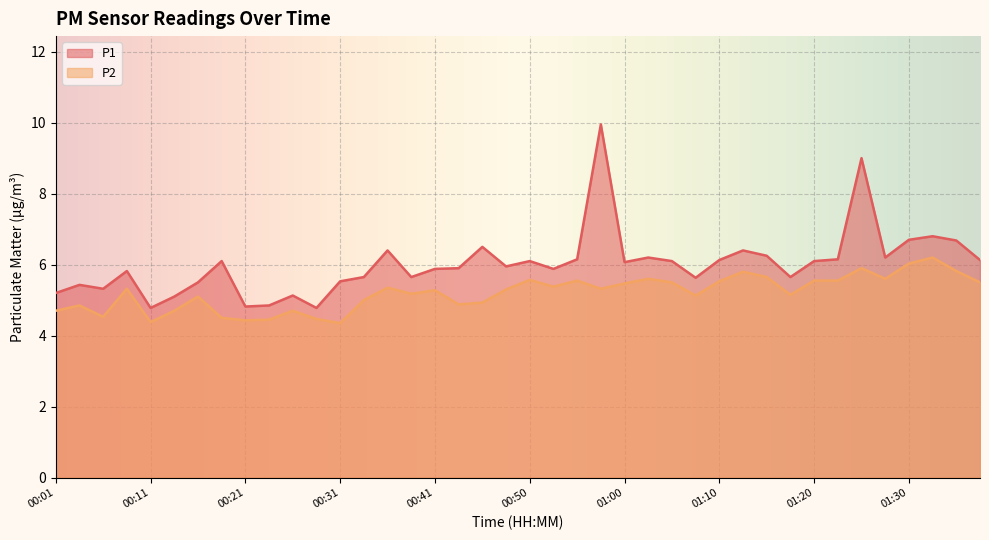

Where is P2 nearest to the value 5?

00:33